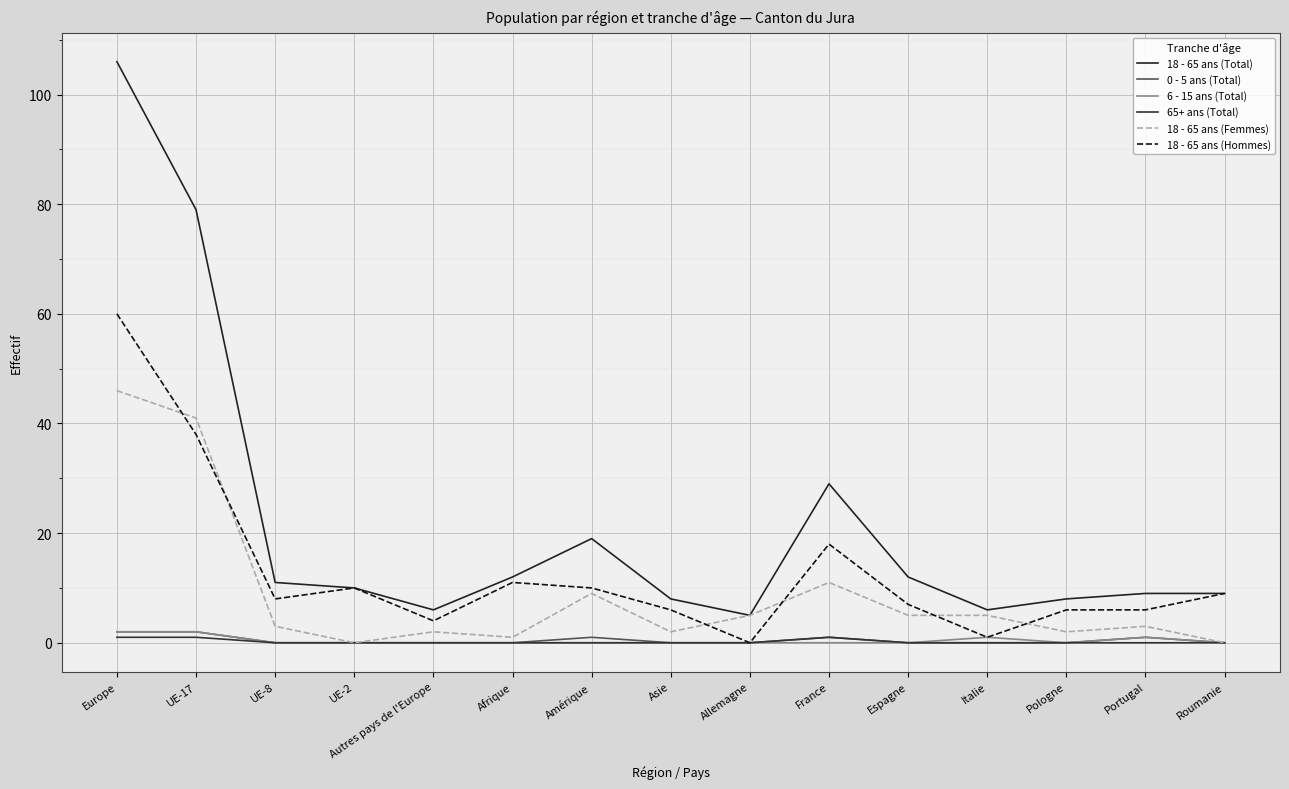

What is the difference between the highest and lowest values at UE-8?

11